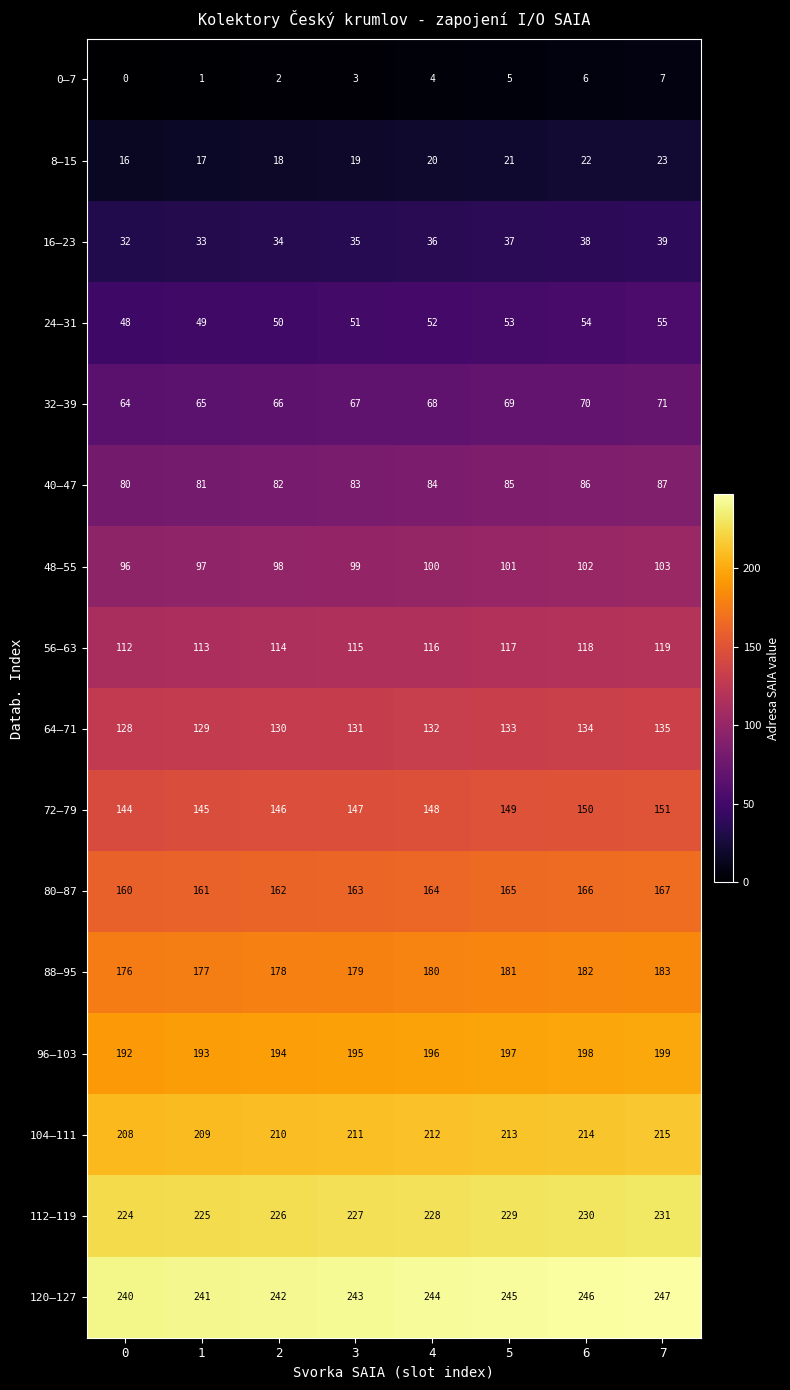

What is the difference between the highest and lowest values at 7?

240